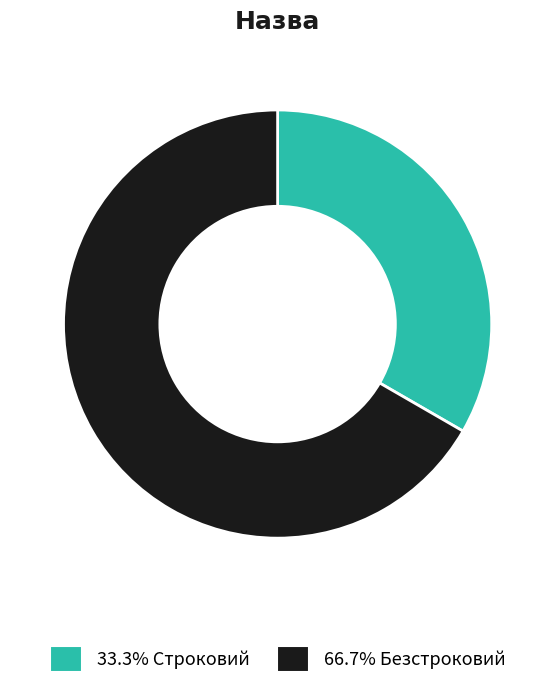

Is there a majority slice in this chart?

Yes